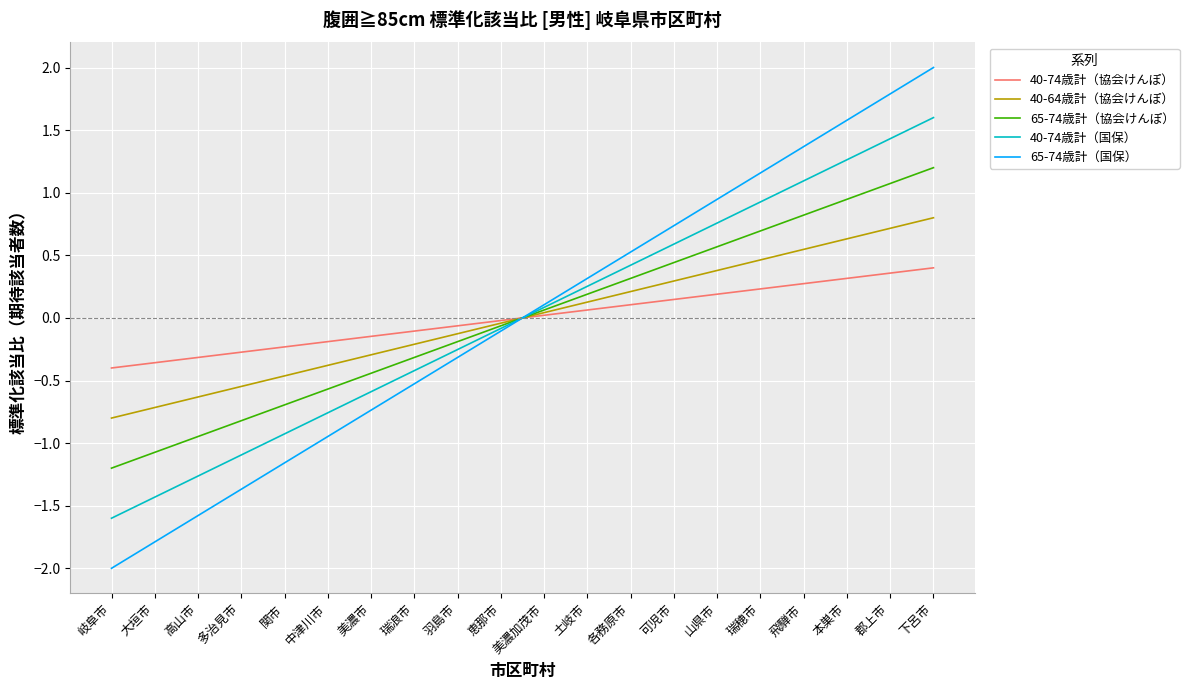

At which label does 65-74歳計（国保） first exceed 0?

美濃加茂市